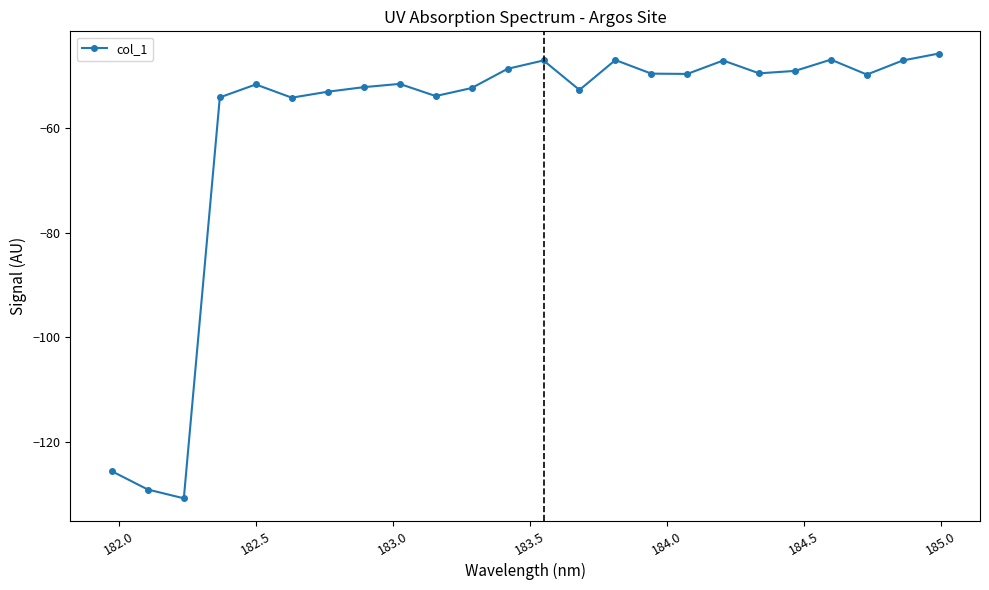

What is the minimum value shown in the chart?

-130.7